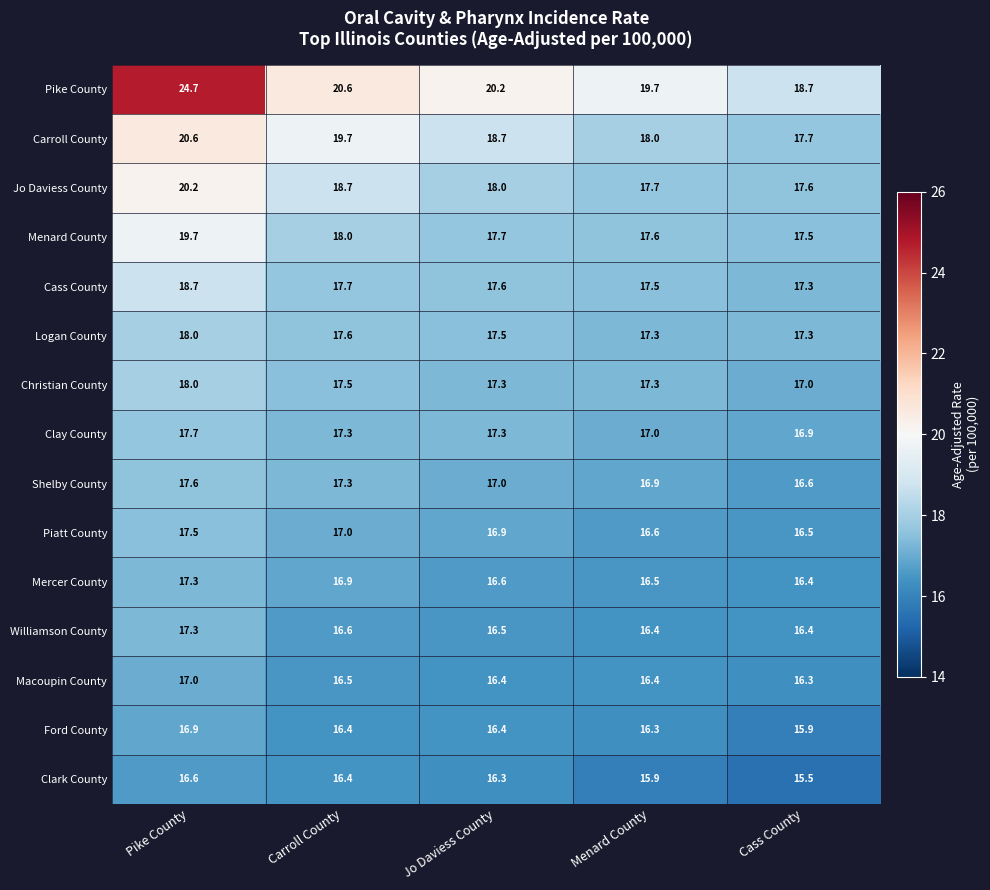

What is the difference between the second highest and minimum values in the Mercer County series?

0.5